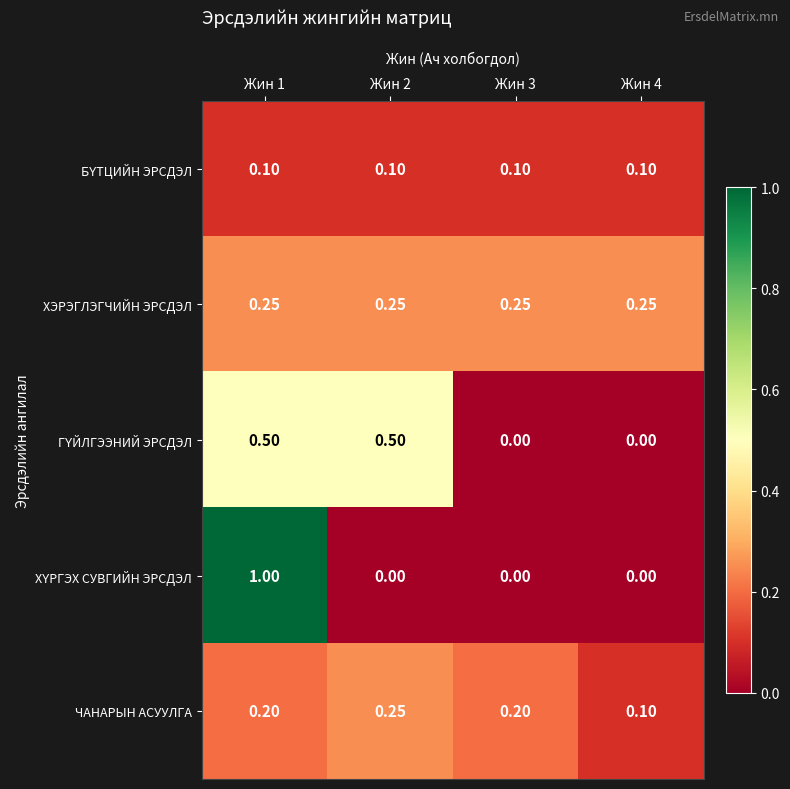

List the series in order of their peak value, lowest first.

БҮТЦИЙН ЭРСДЭЛ, ХЭРЭГЛЭГЧИЙН ЭРСДЭЛ, ЧАНАРЫН АСУУЛГА, ГҮЙЛГЭЭНИЙ ЭРСДЭЛ, ХҮРГЭХ СУВГИЙН ЭРСДЭЛ